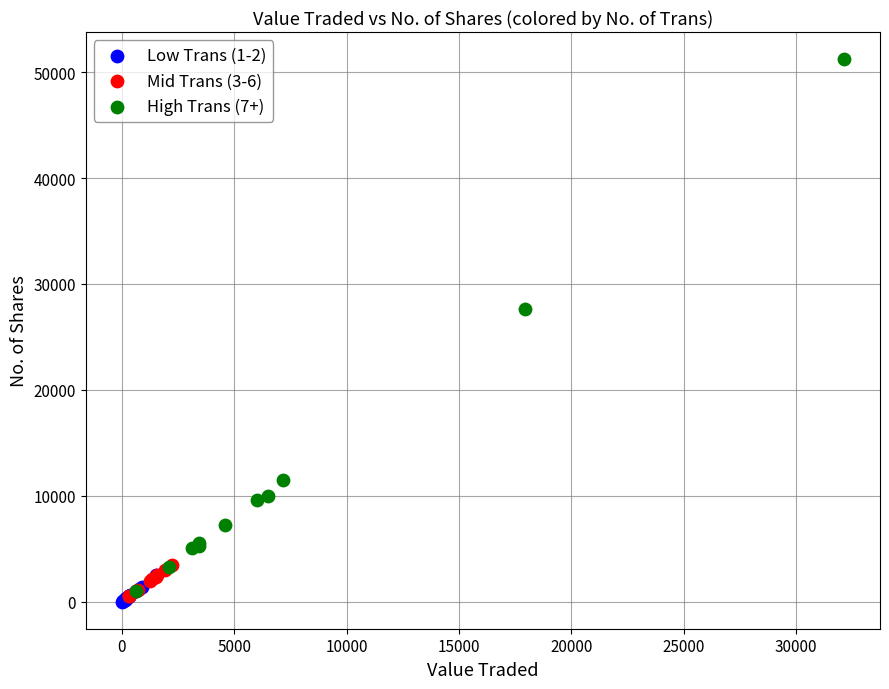

Which series contains the highest Y value?

High Trans (7+)